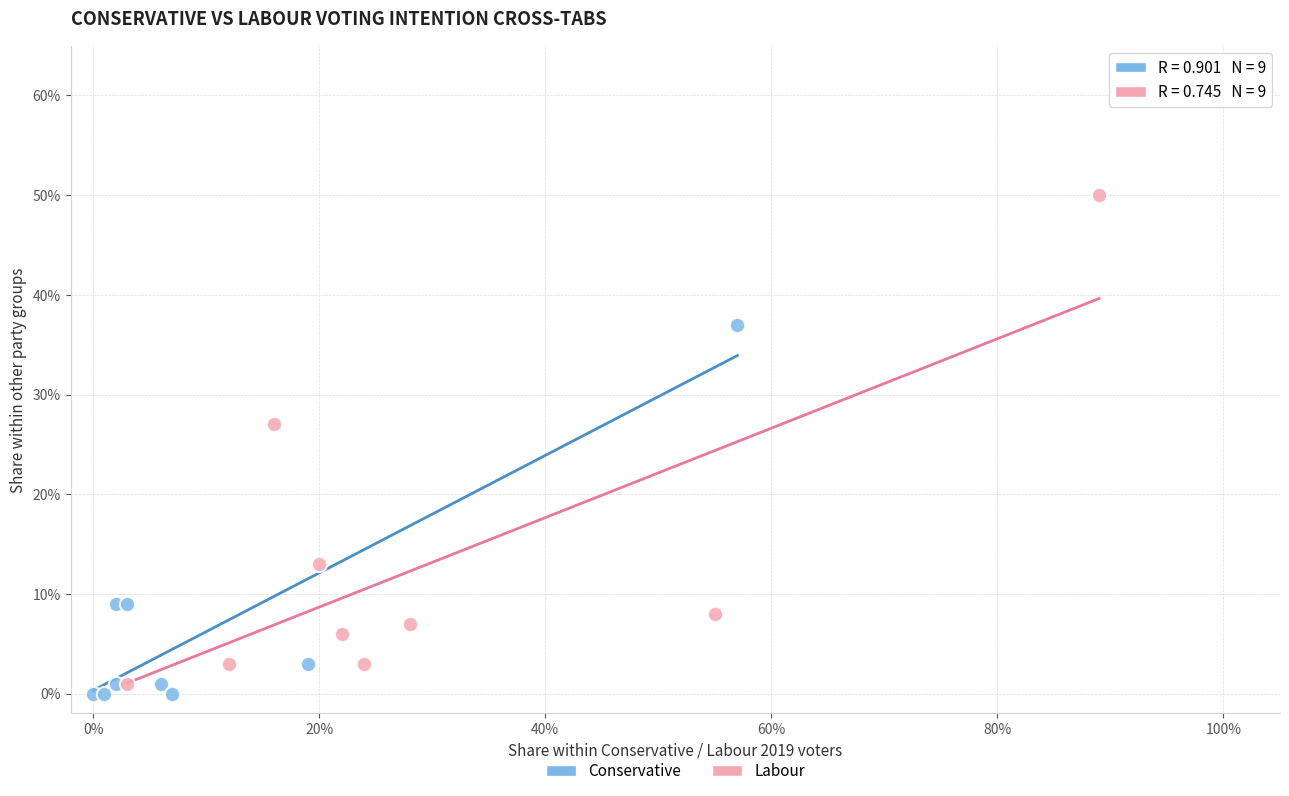

Which series reaches the minimum Y coordinate?

Conservative